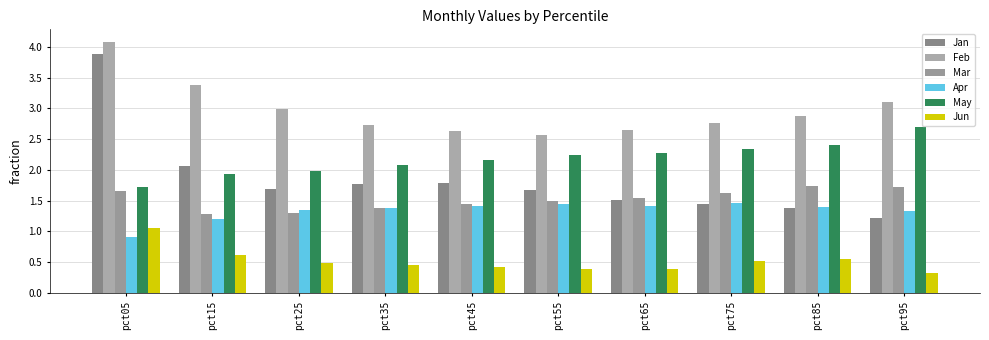

At how many categories does at least one series exceed 2?

10